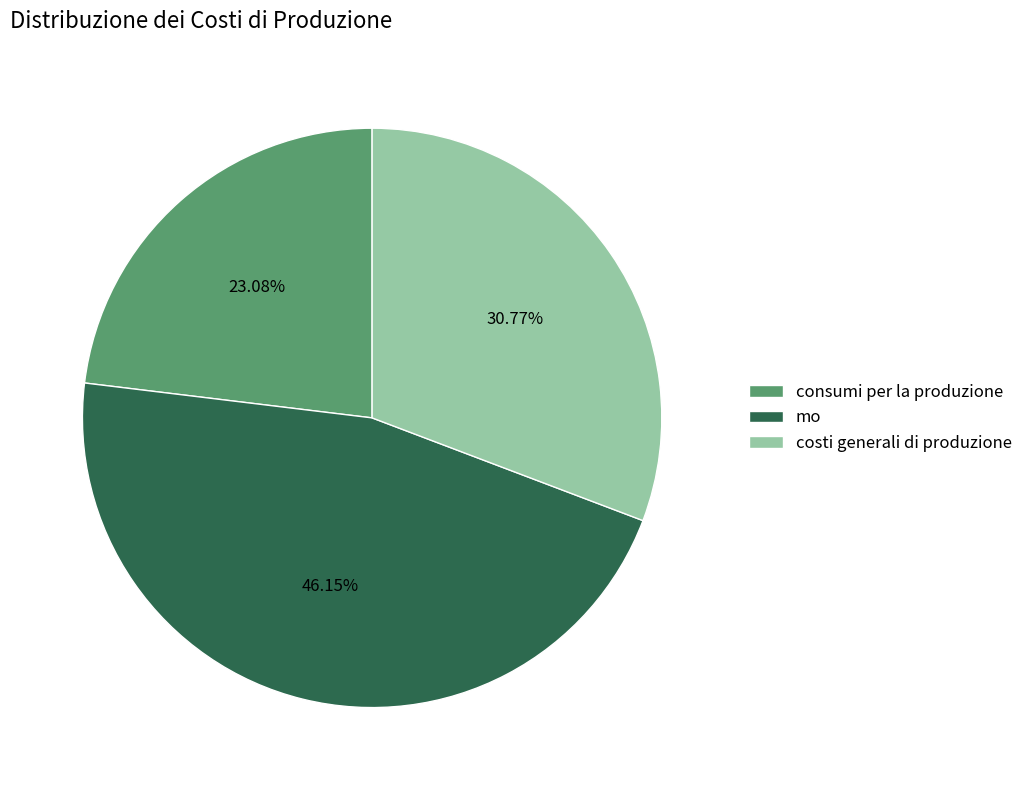

Between consumi per la produzione and costi generali di produzione, which is larger?

costi generali di produzione